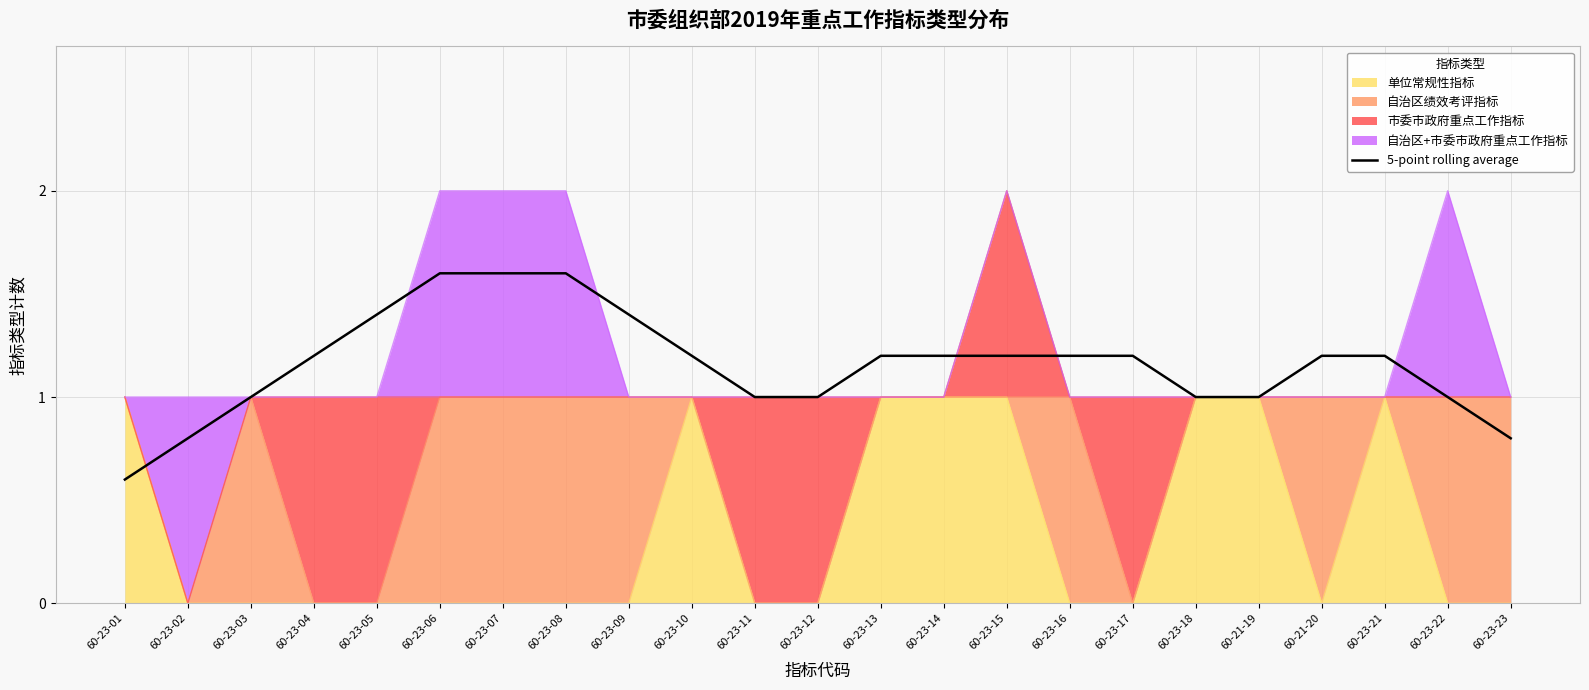

What is the change in value from 60-23-05 to 60-23-11?

-0.4